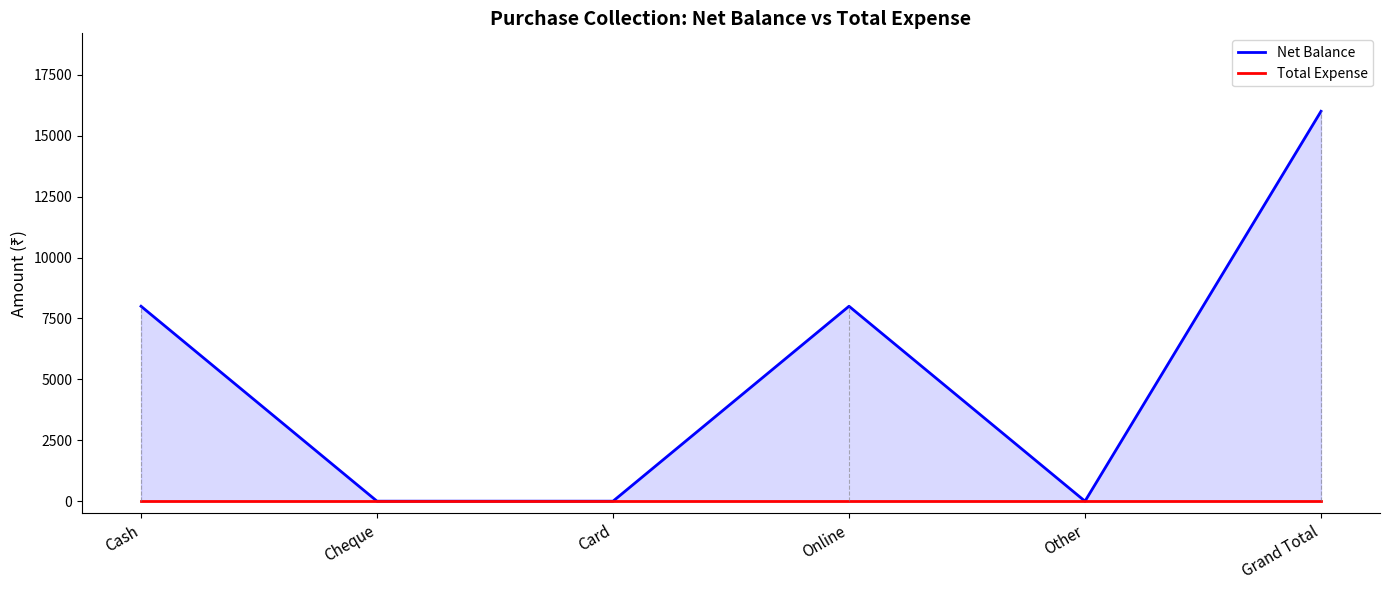

What is the sum of the Net Balance values at Cheque and Grand Total?

16000